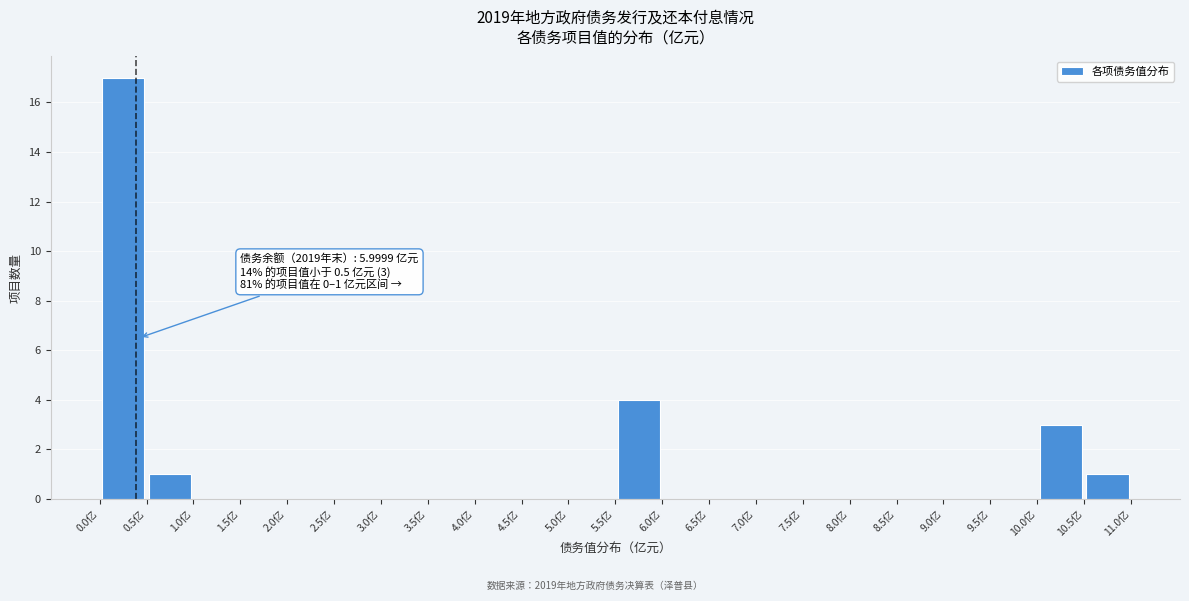

Over which range of the x-axis is the bar tallest?

0.0 to 0.5